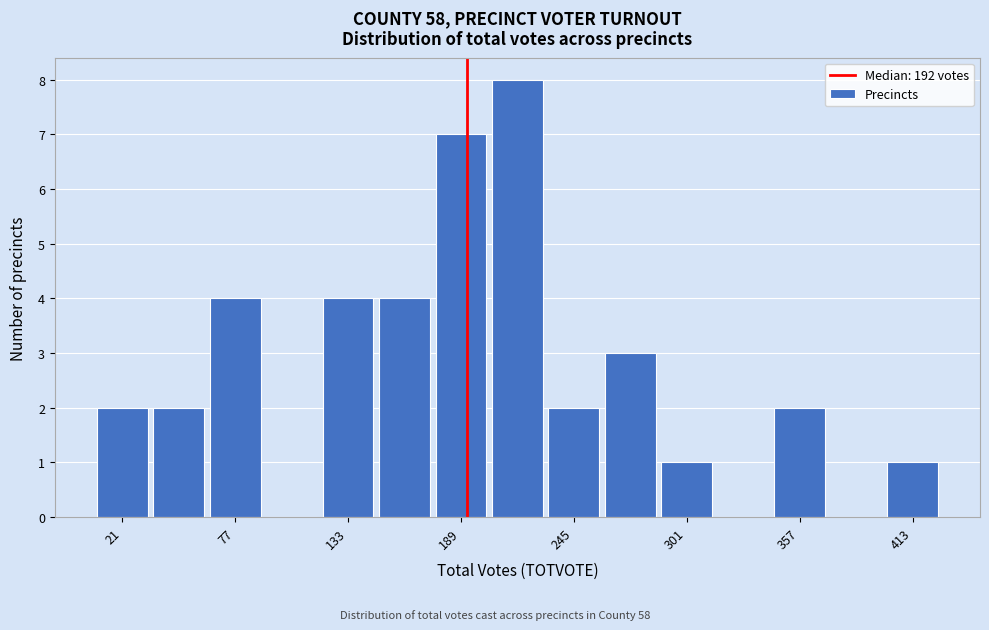

Read against the x-axis, roughly where is the centre of the tallest bar?

220